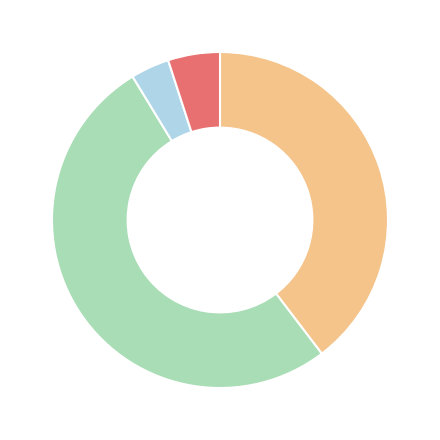

Is there any slice that represents more than half of the pie?

Yes